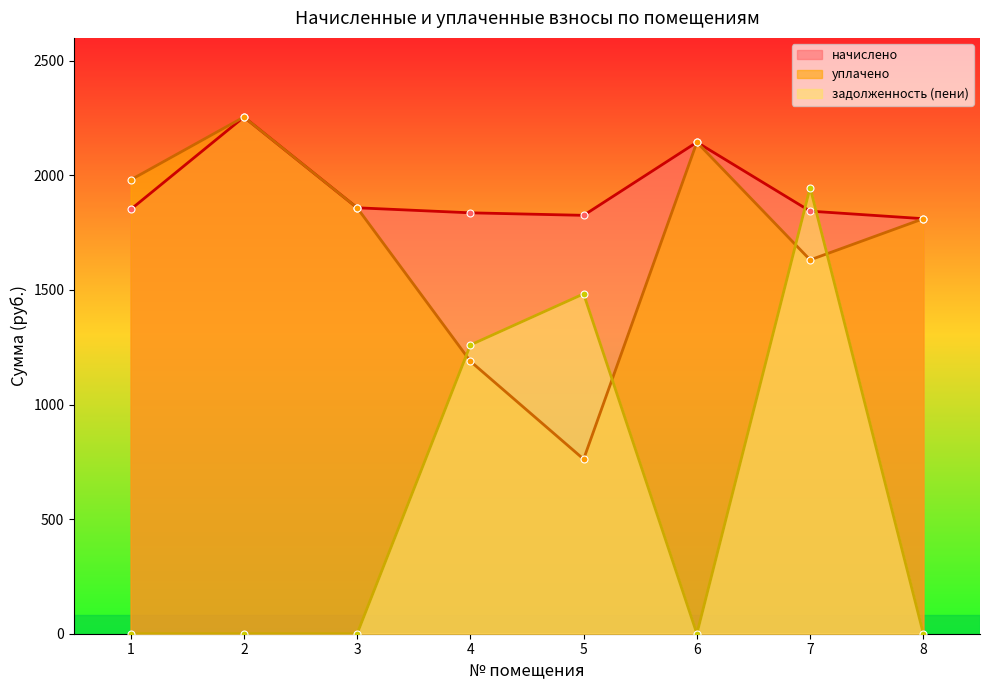

How many interior local peaks does the уплачено series have?

2